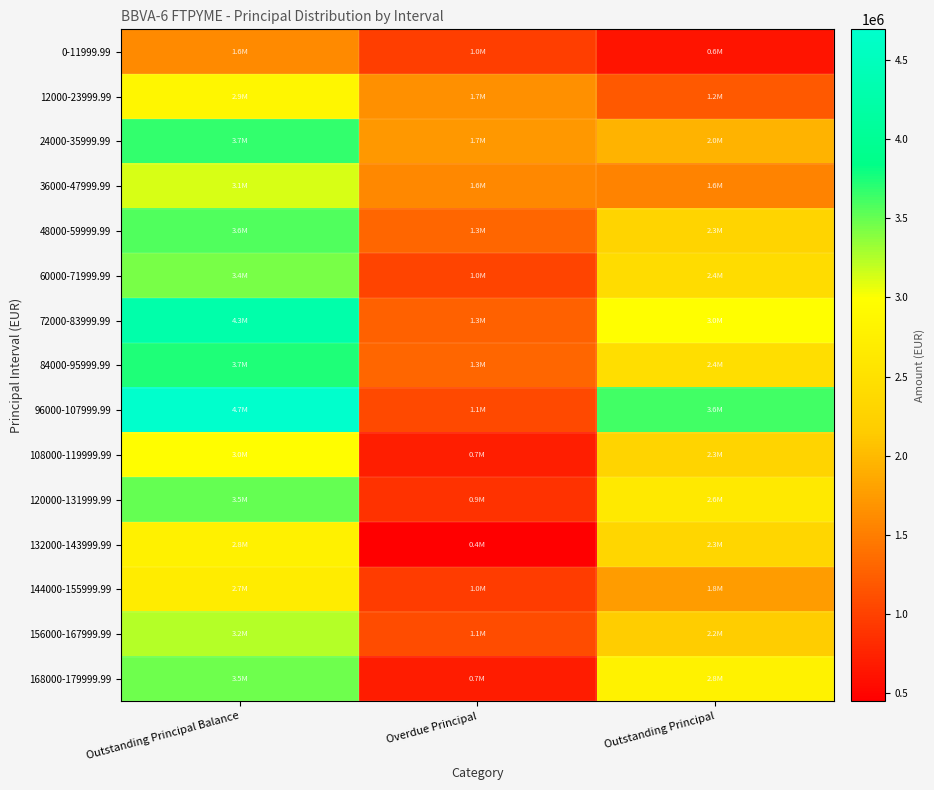

Which label corresponds to the smallest value in the chart?

Overdue Principal